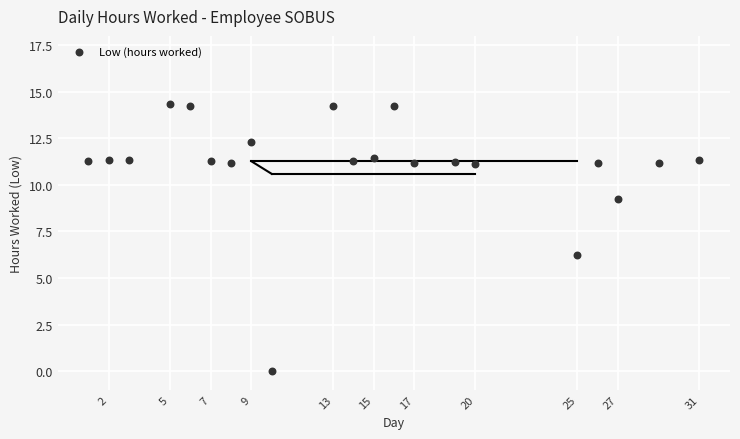

What is the range of X values (max minus min)?

30.0